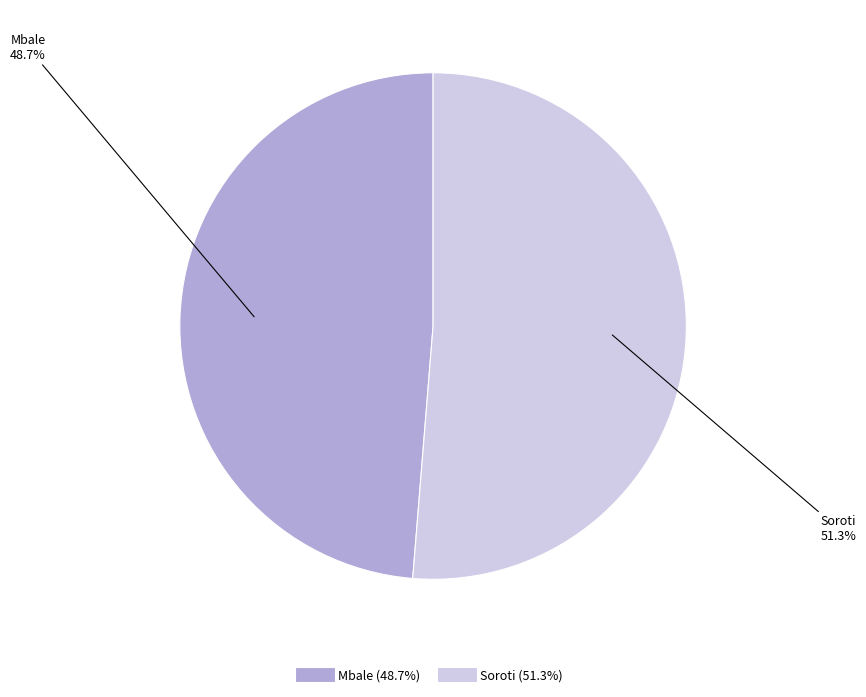

Count the number of slices in the pie.

2